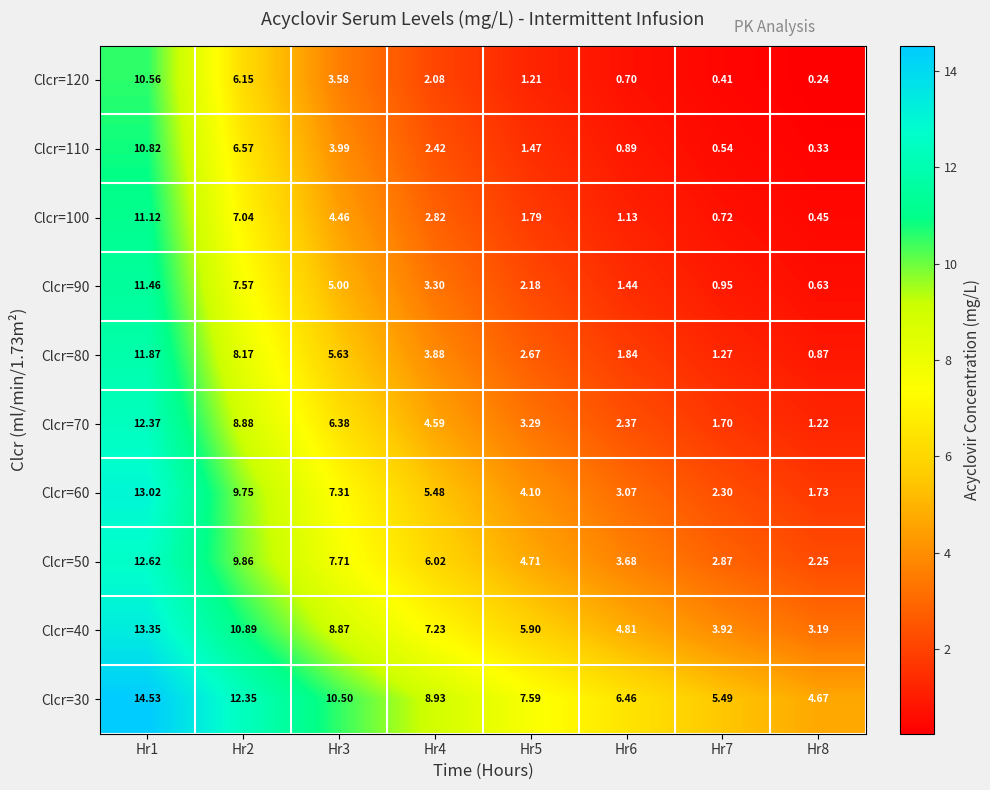

Is the value of Clcr=80 at Hr7 greater than the value of Clcr=50 at Hr4?

No